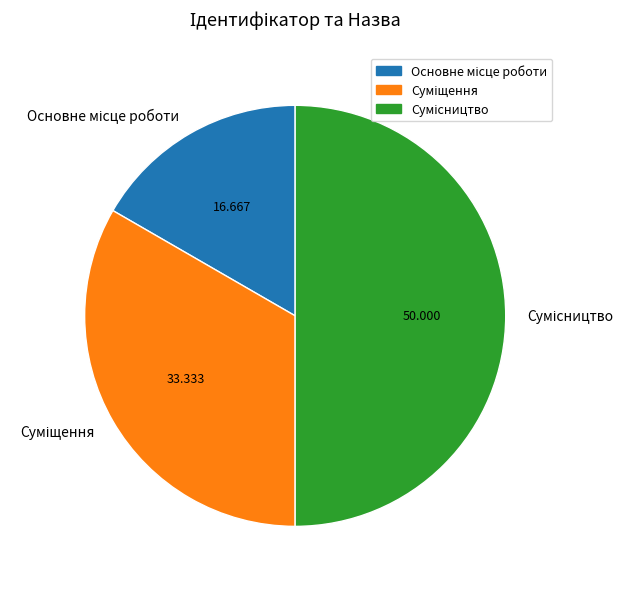

What percentage is the Сумісництво slice, to the nearest percent?

50%